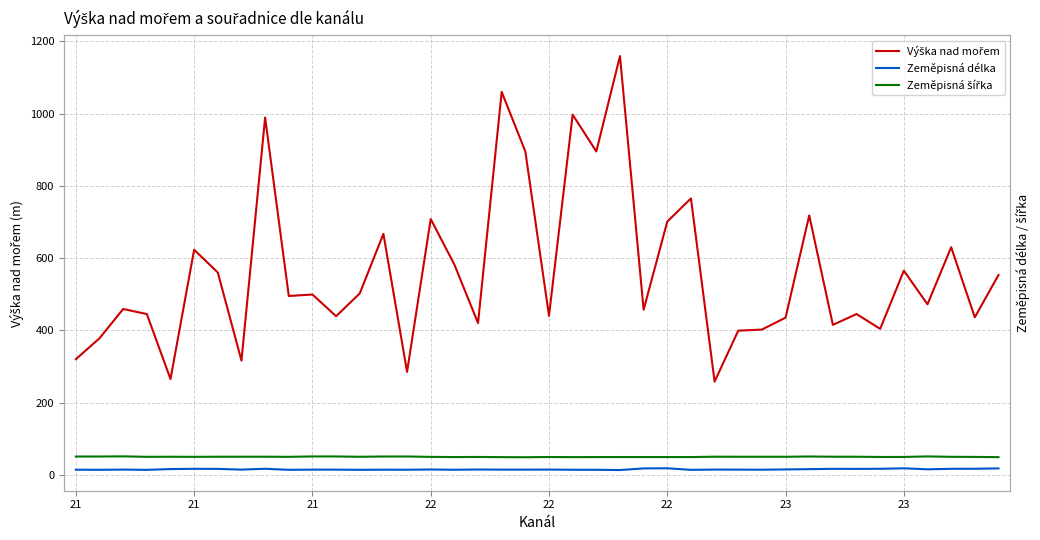

At which category does Zeměpisná délka reach its first local peak?

21